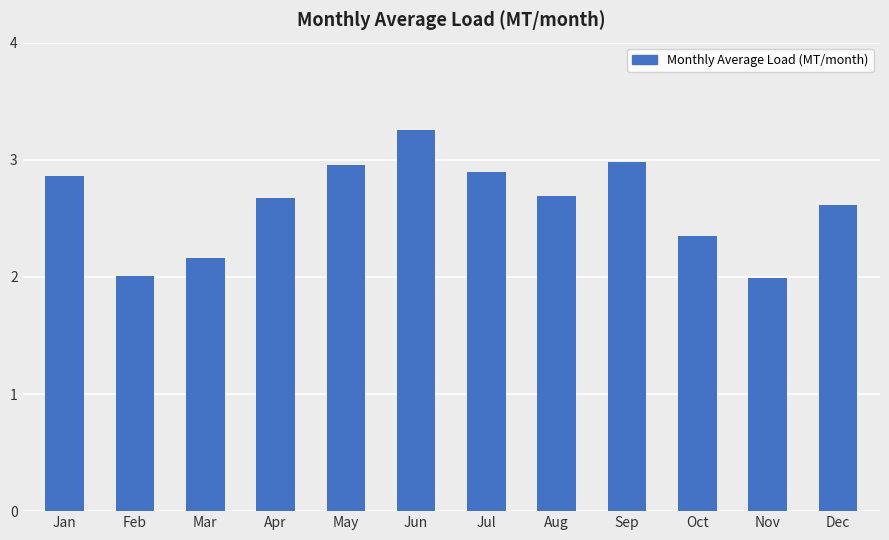

Which label corresponds to the largest value in the chart?

Jun